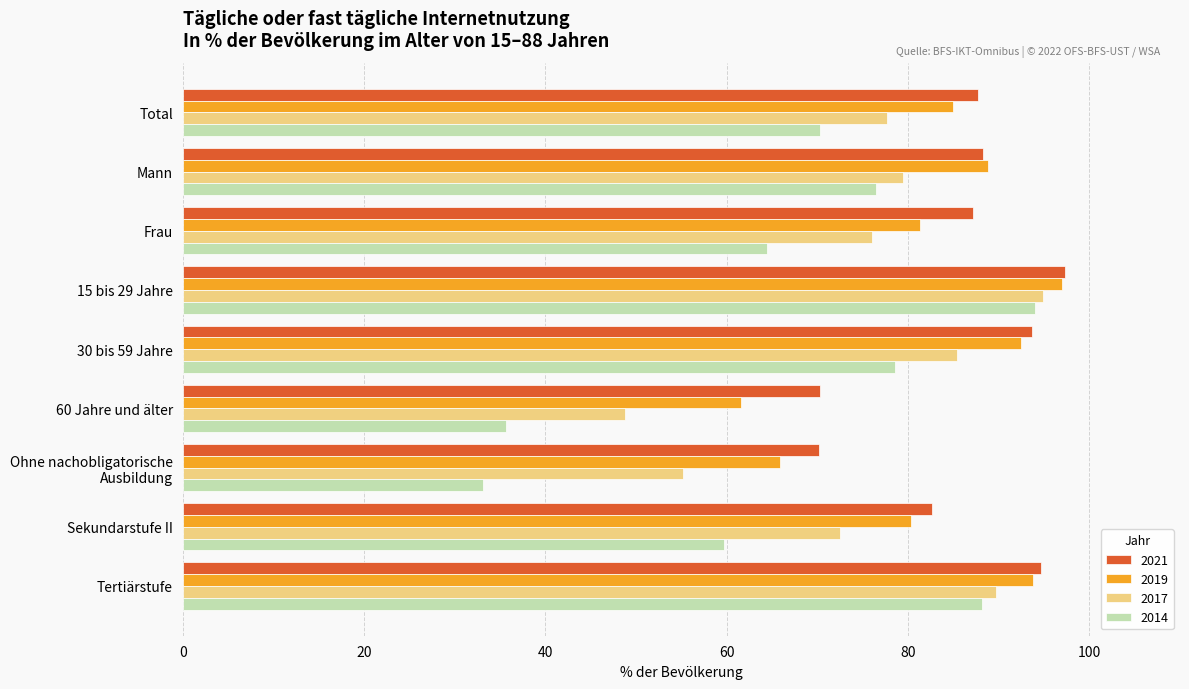

True or false: 2014 has a value of 35.7 at 60 Jahre und älter.

True